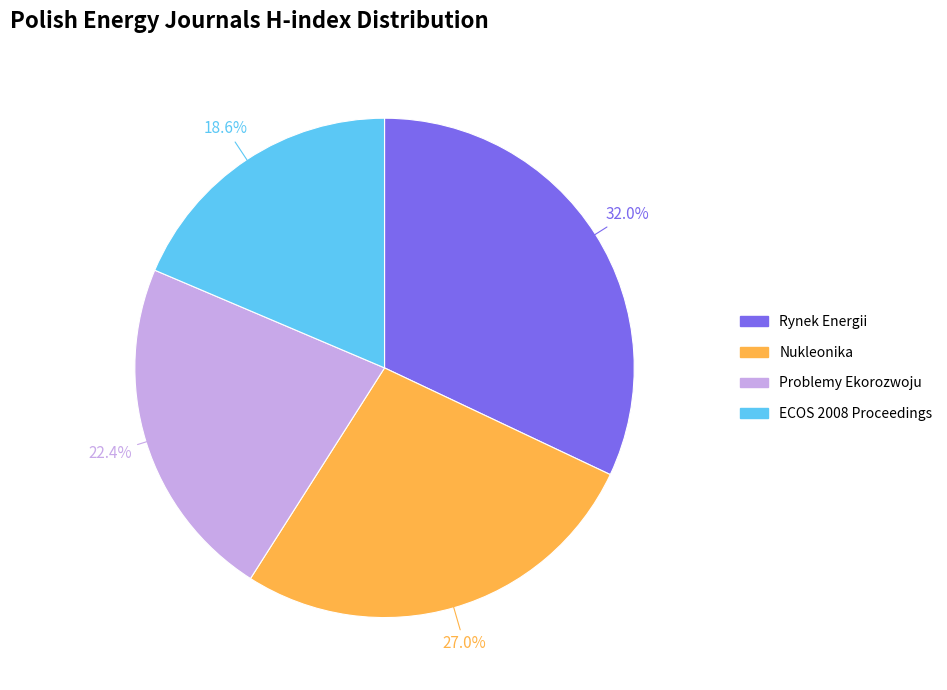

Which has a higher value, Rynek Energii or Problemy Ekorozwoju?

Rynek Energii